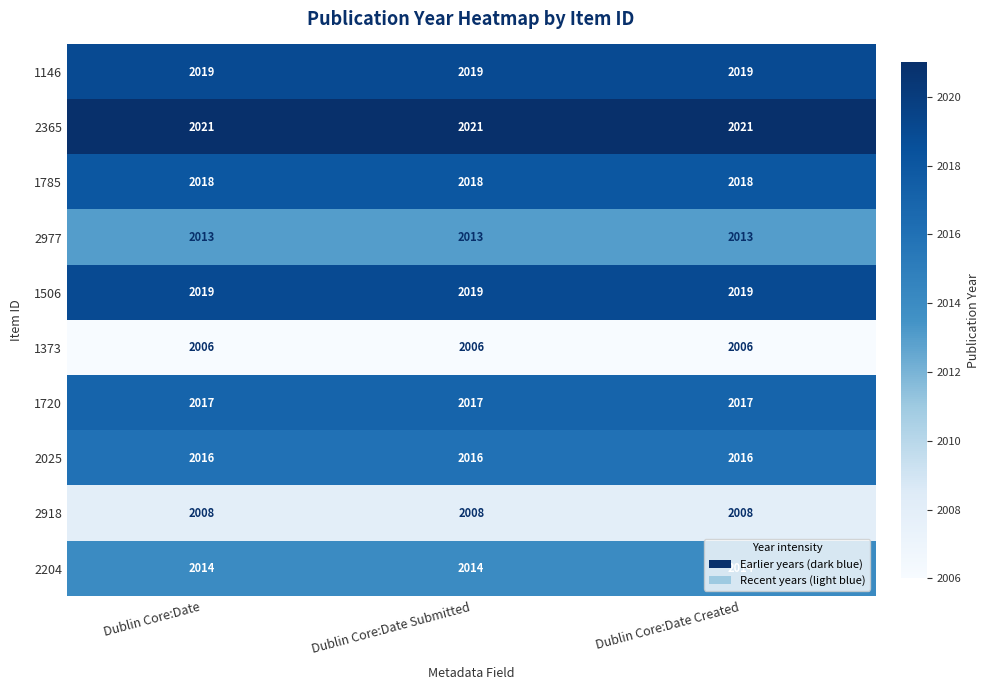

Is the value of 1146 at Dublin Core:Date Created greater than the value of 2204 at Dublin Core:Date Submitted?

Yes